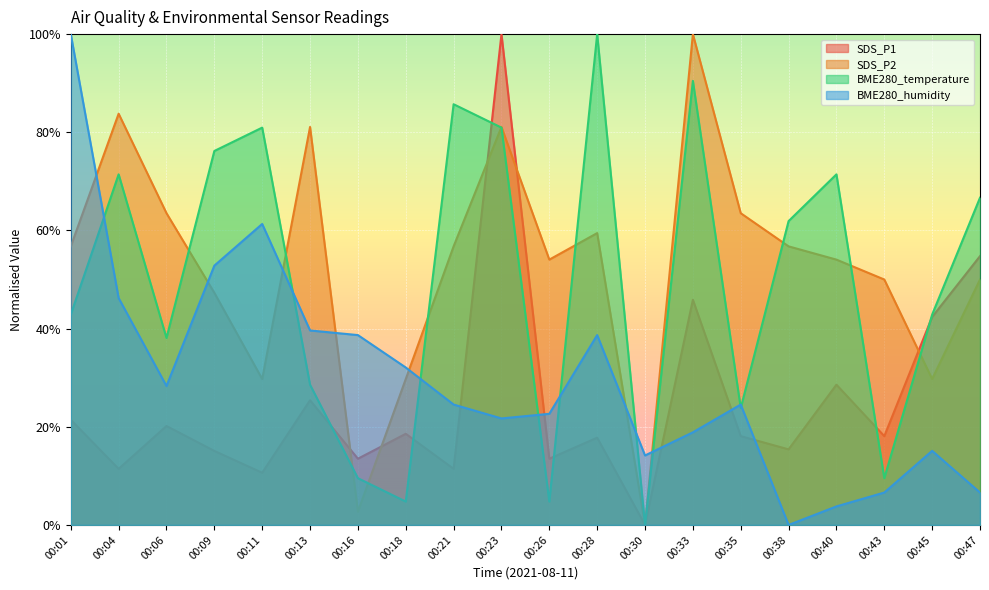

Reading left to right, transcribe all the data shown in this chart.

SDS_P1: 00:01=0.2	00:04=0.1	00:06=0.2	00:09=0.2	00:11=0.1	00:13=0.3	00:16=0.1	00:18=0.2	00:21=0.1	00:23=1.0	00:26=0.1	00:28=0.2	00:30=0.0	00:33=0.5	00:35=0.2	00:38=0.2	00:40=0.3	00:43=0.2	00:45=0.4	00:47=0.5
SDS_P2: 00:01=0.6	00:04=0.8	00:06=0.6	00:09=0.5	00:11=0.3	00:13=0.8	00:16=0.0	00:18=0.3	00:21=0.6	00:23=0.8	00:26=0.5	00:28=0.6	00:30=0.0	00:33=1.0	00:35=0.6	00:38=0.6	00:40=0.5	00:43=0.5	00:45=0.3	00:47=0.5
BME280_temperature: 00:01=0.4	00:04=0.7	00:06=0.4	00:09=0.8	00:11=0.8	00:13=0.3	00:16=0.1	00:18=0.0	00:21=0.9	00:23=0.8	00:26=0.0	00:28=1.0	00:30=0.0	00:33=0.9	00:35=0.2	00:38=0.6	00:40=0.7	00:43=0.1	00:45=0.4	00:47=0.7
BME280_humidity: 00:01=1.0	00:04=0.5	00:06=0.3	00:09=0.5	00:11=0.6	00:13=0.4	00:16=0.4	00:18=0.3	00:21=0.2	00:23=0.2	00:26=0.2	00:28=0.4	00:30=0.1	00:33=0.2	00:35=0.2	00:38=0.0	00:40=0.0	00:43=0.1	00:45=0.2	00:47=0.1